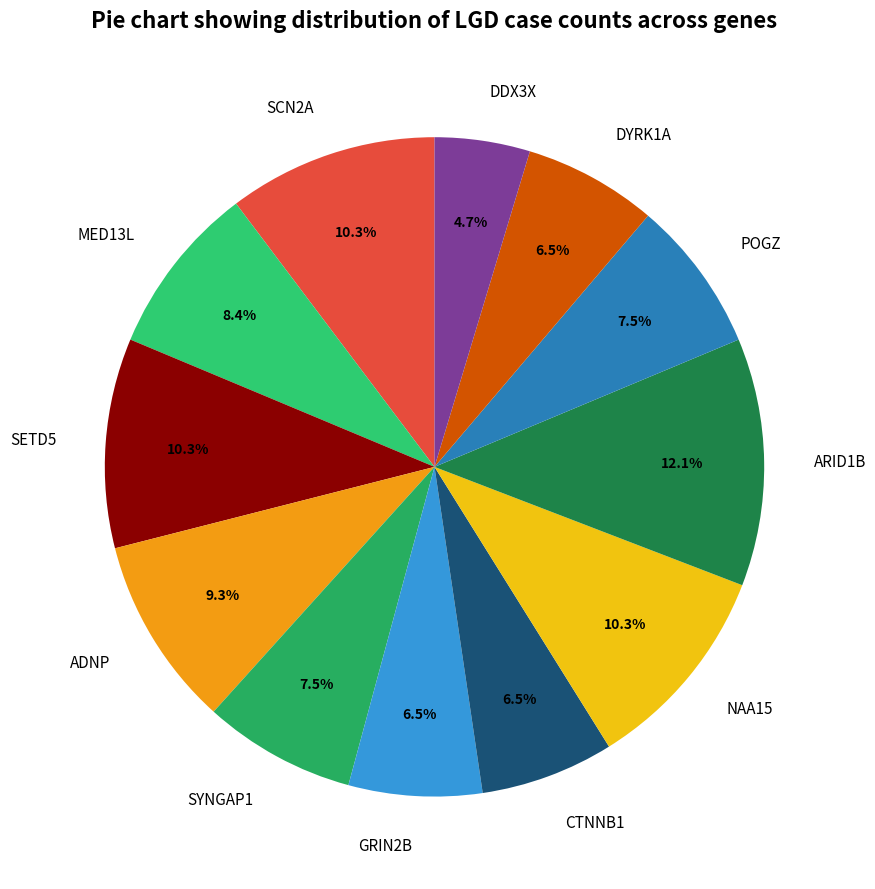

To the nearest percent, what percentage of the pie is SETD5?

10%